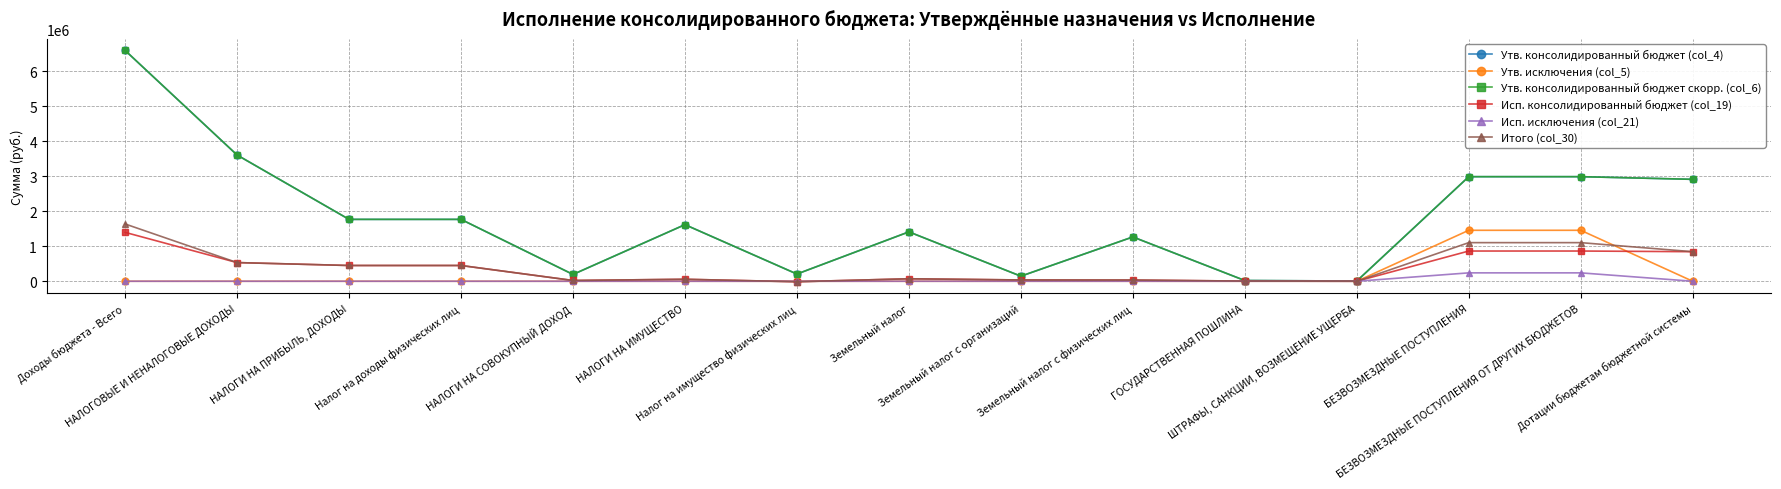

Is it true that Исп. исключения (col_21) equals 0.0 at Налог на имущество физических лиц?

True